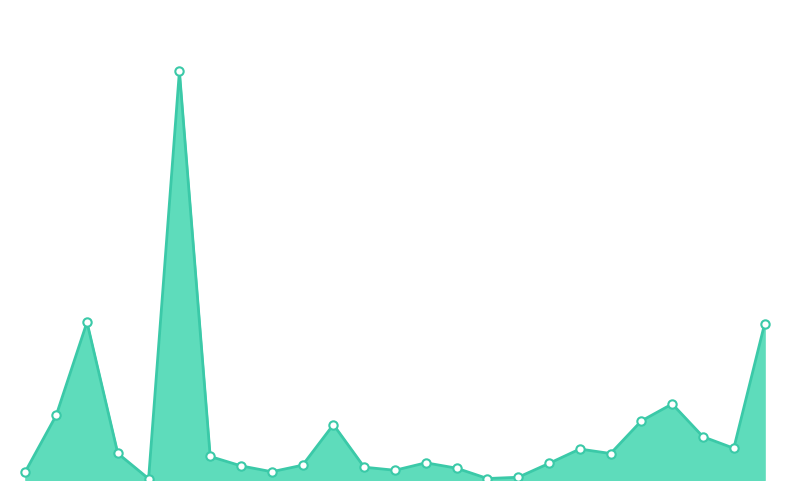

List the labels in order of value, largest first.

Davis, Cache, Washington, Tooele, Box Elder, Summit, Iron, Uintah, Wasatch, Sanpete, Carbon, Sevier, Duchesne, Millard, San Juan, Grand, Emery, Juab, Morgan, Kane, Beaver, Garfield, Rich, Piute, Daggett